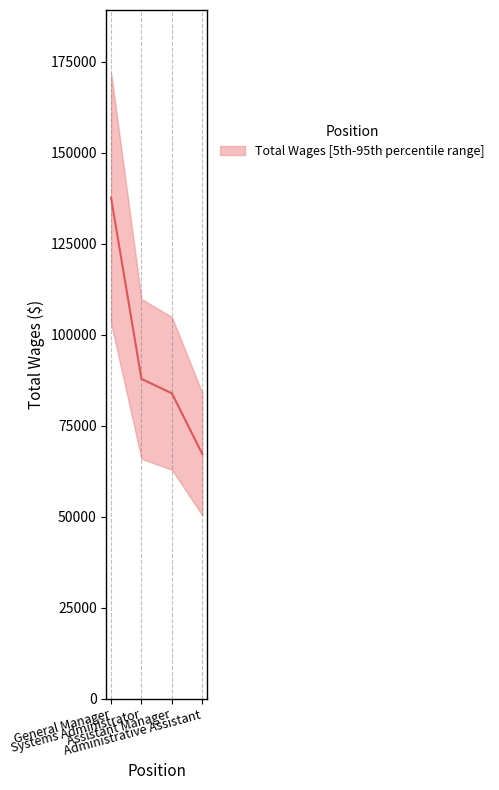

List the labels in order of value, smallest first.

Administrative Assistant, Assistant Manager, Systems Administrator, General Manager